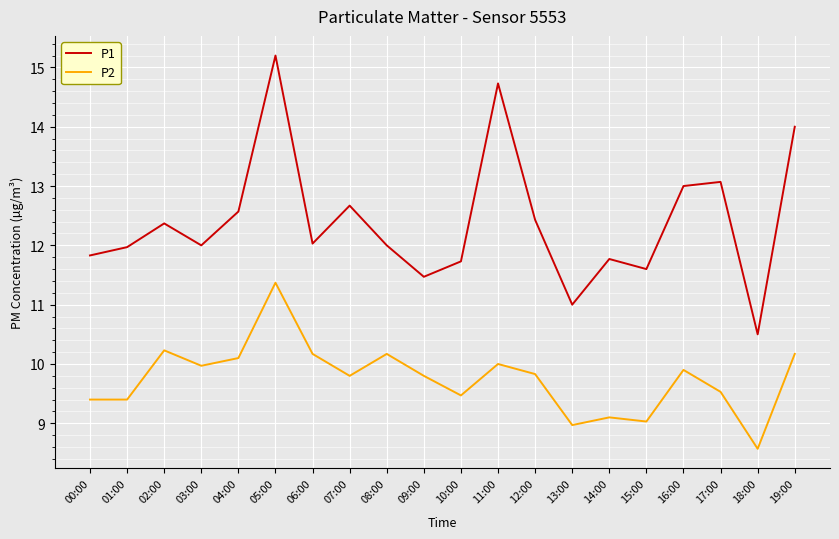

Which series has the largest range (max minus min)?

P1